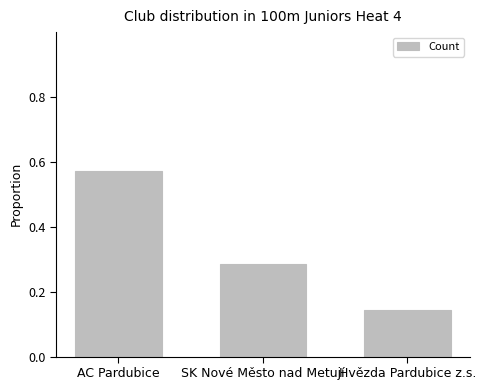

List the labels in order of value, largest first.

AC Pardubice, SK Nové Město nad Metují, Hvězda Pardubice z.s.